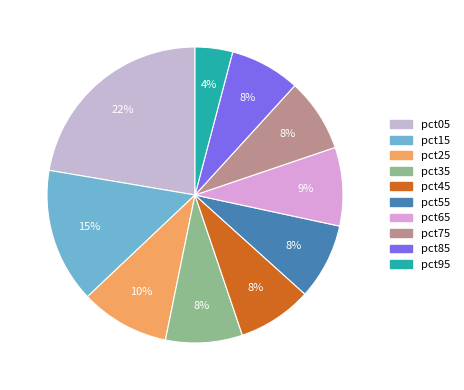

To the nearest percent, what is the difference between the largest and smallest slice percentages?

18%